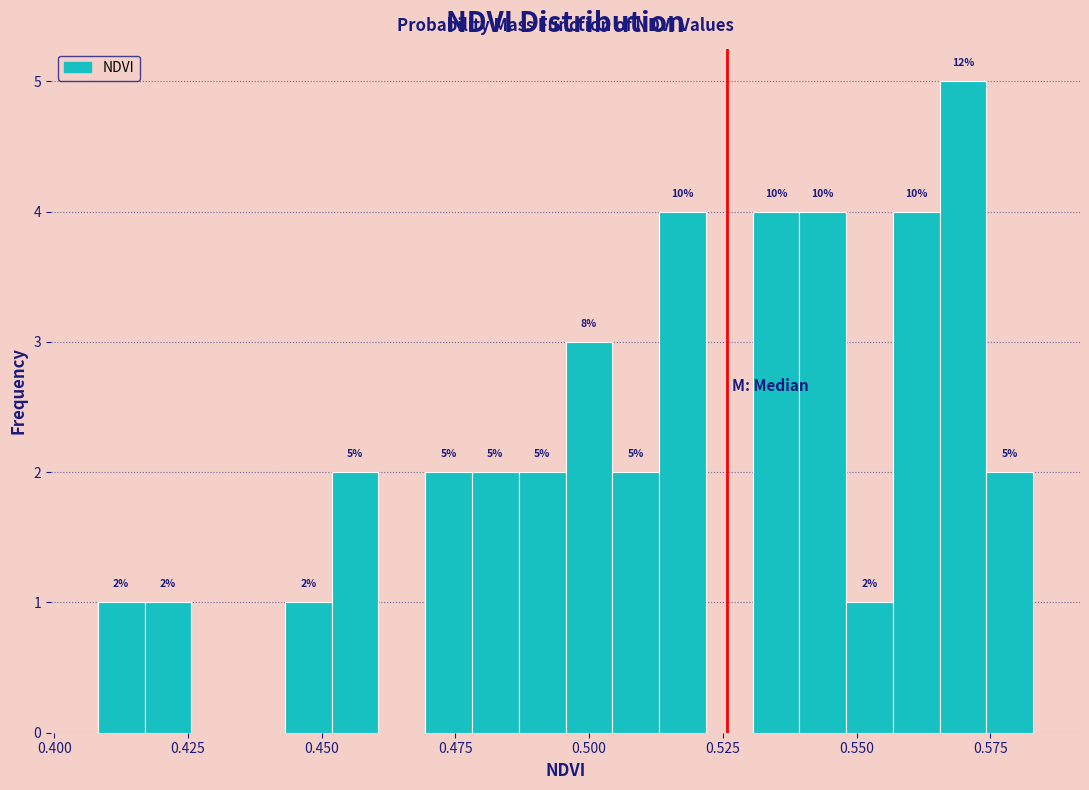

Read against the x-axis, roughly where is the centre of the tallest bar?

0.570